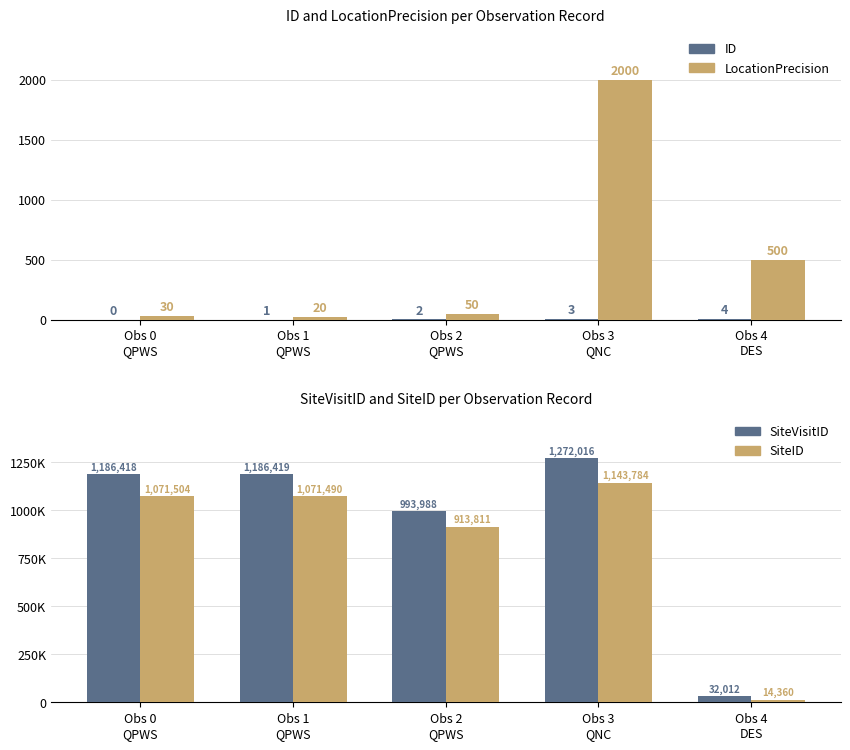

What is the label of the 2nd bar from the left?

Obs 1
QPWS